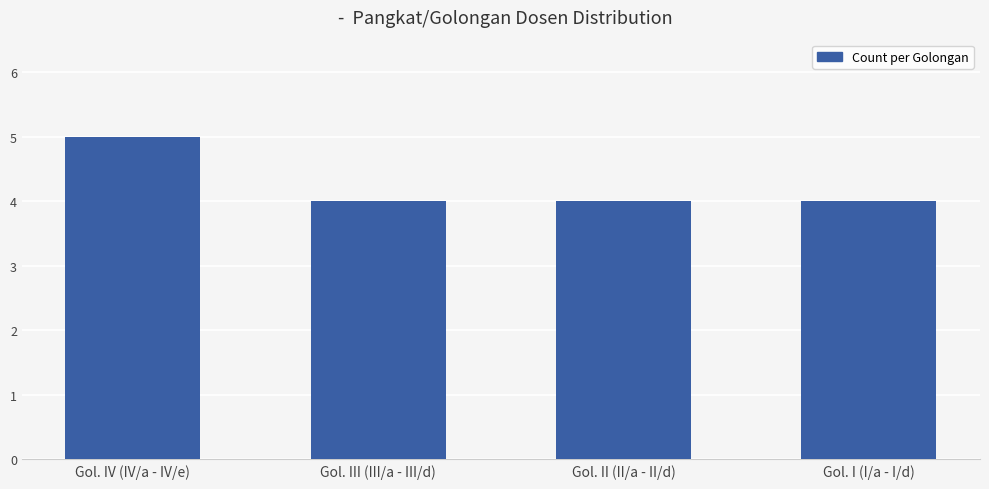

Is it true that the value at Gol. II (II/a - II/d) is 4?

True